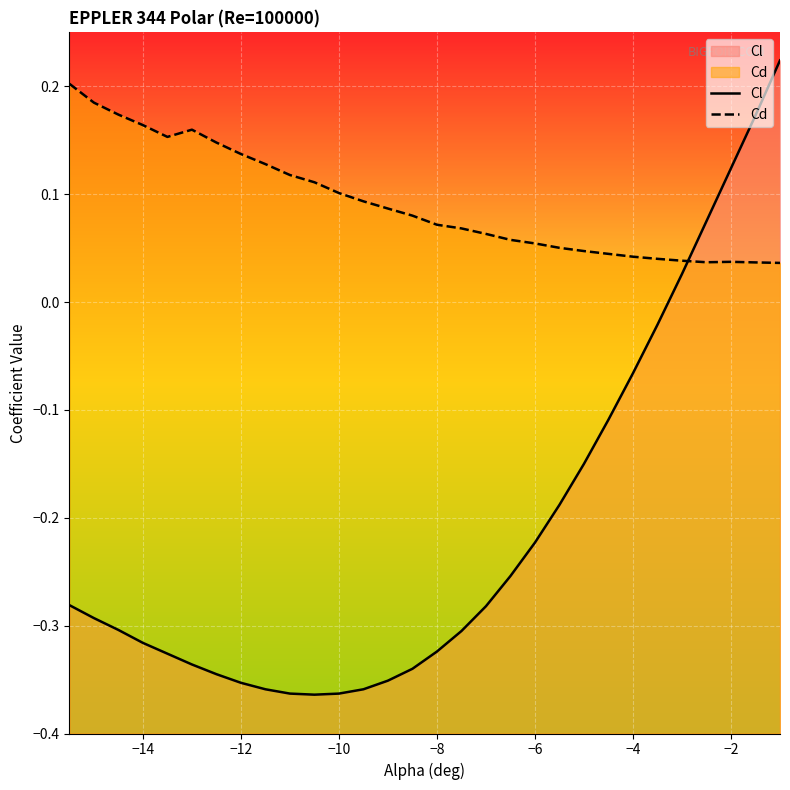

How many times do Cd and Cl cross each other?

1